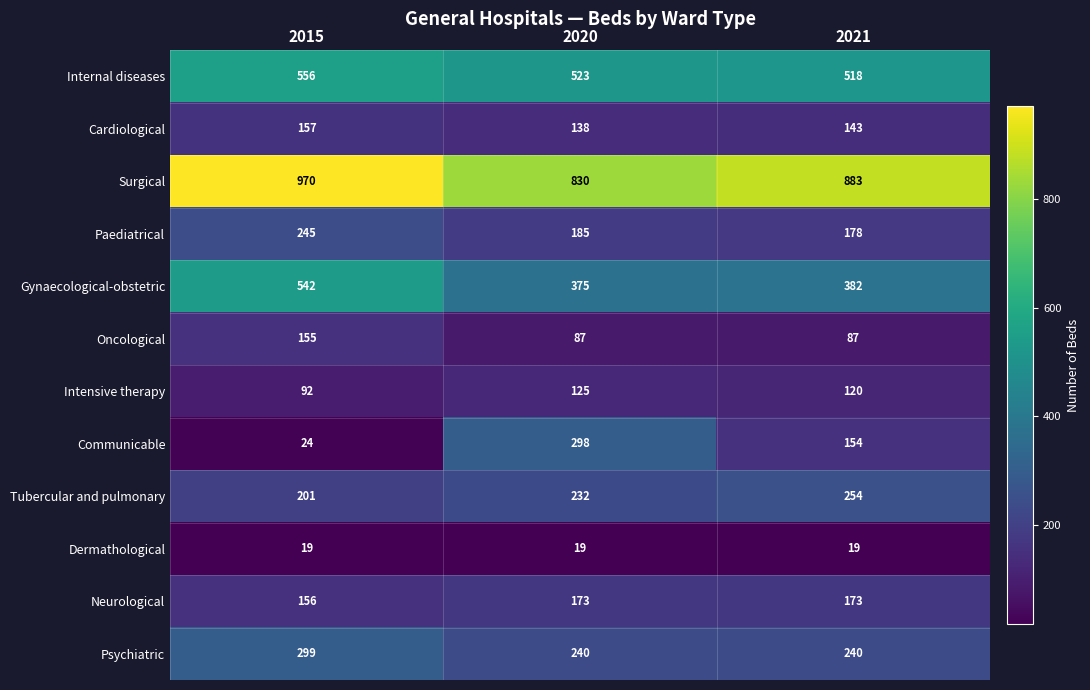

At how many categories does at least one series exceed 867?

2